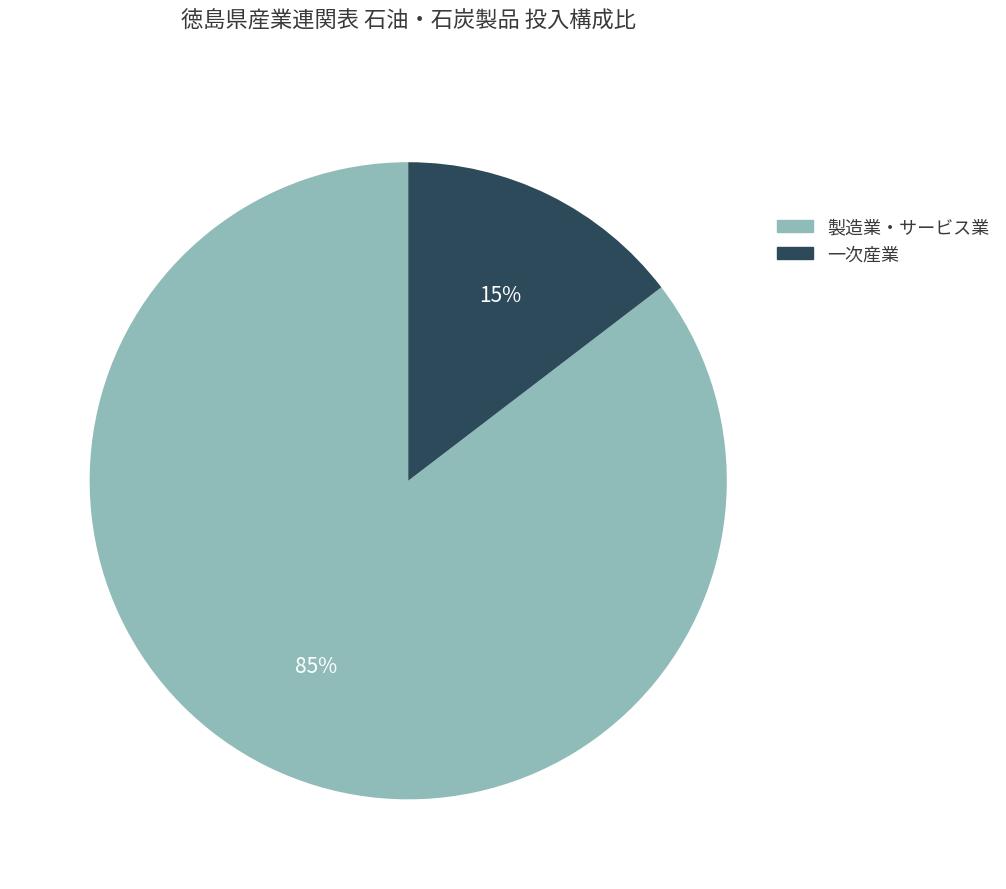

To the nearest percent, what is the average slice percentage?

50%